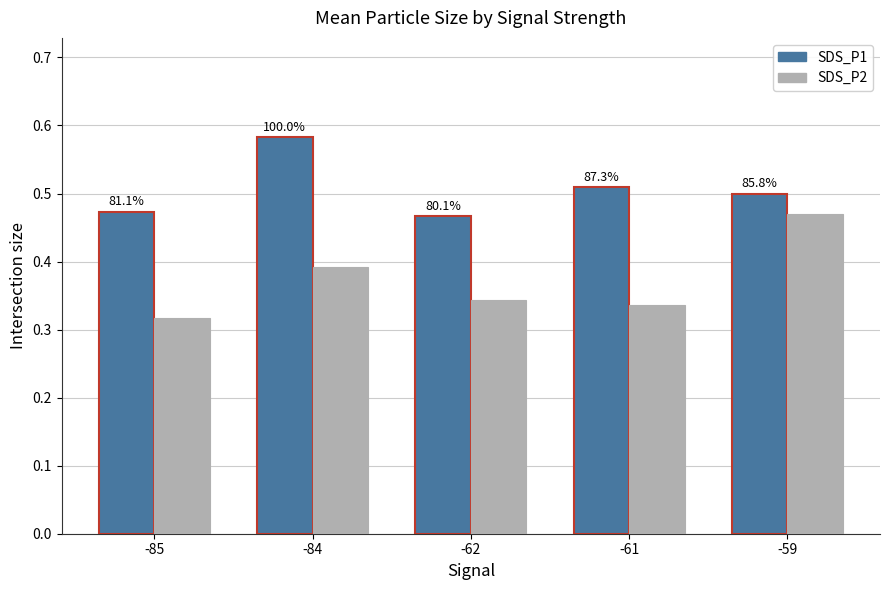

What is the lowest value of the SDS_P1 series?

0.5